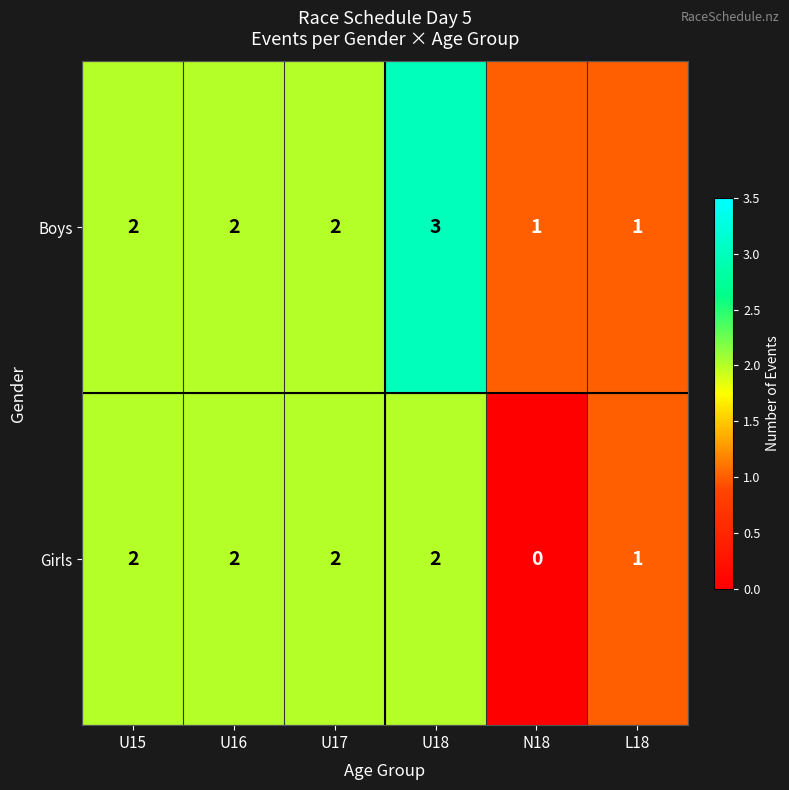

Which series changed the most between N18 and L18?

Girls